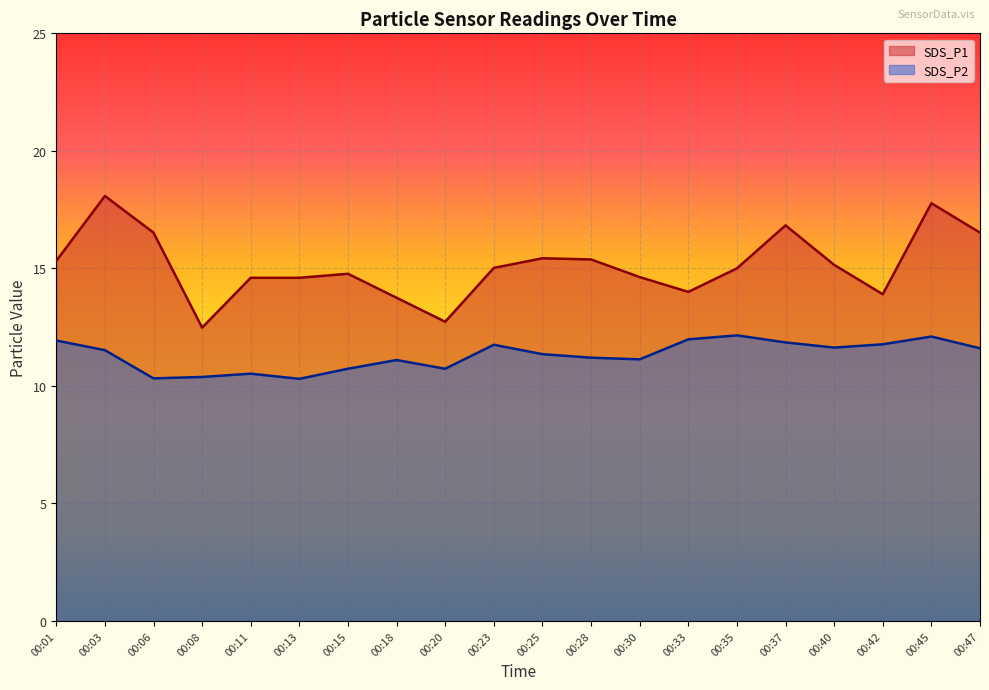

At how many categories does at least one series exceed 12?

20